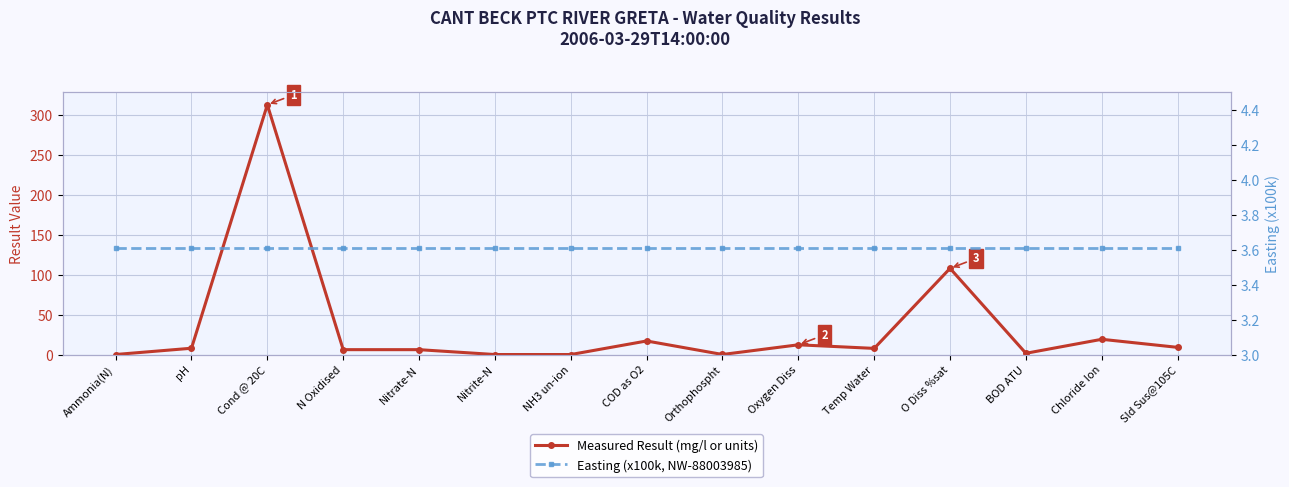

What is the label of the 6th point from the right?

Oxygen Diss